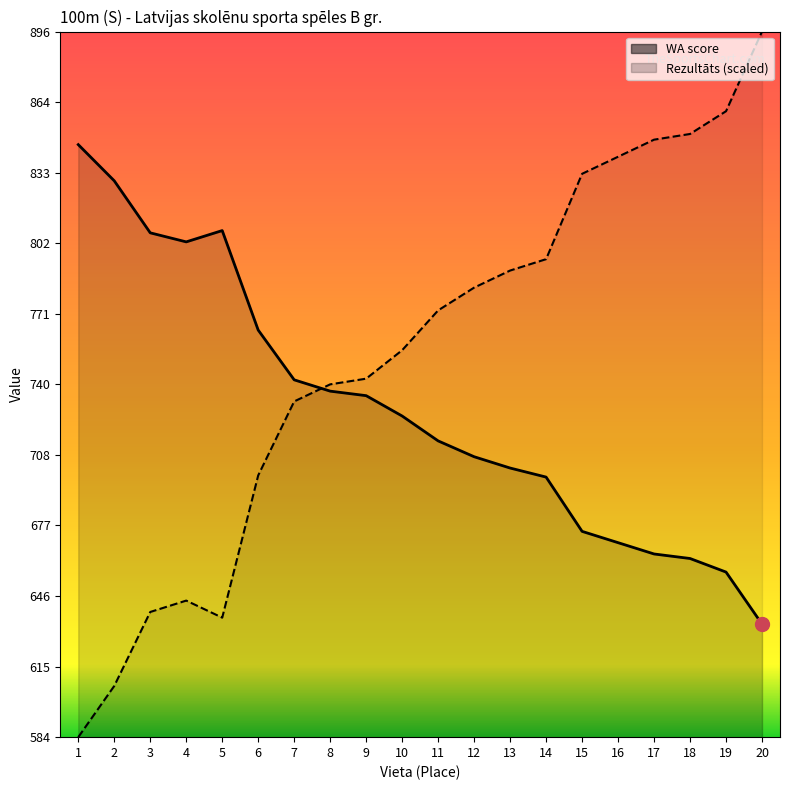

At which label does WA first exceed 726?

1